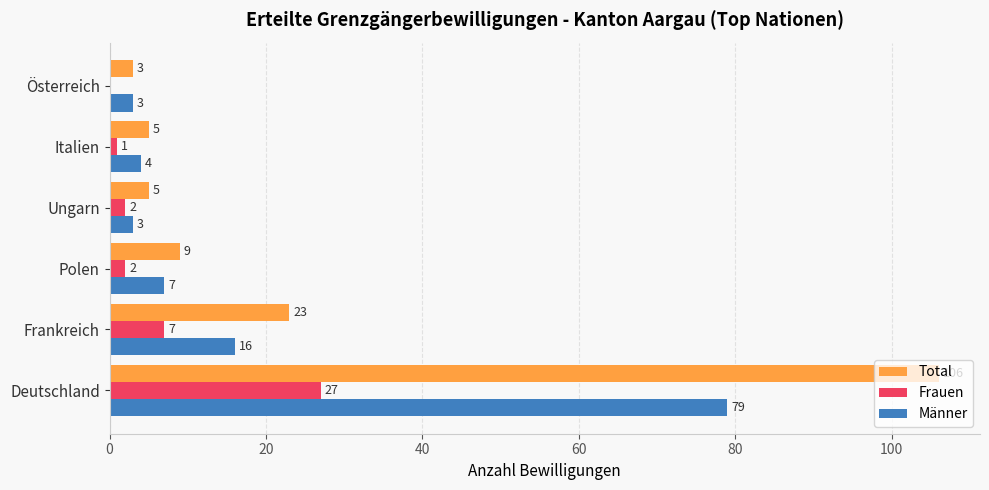

At which category does the chart reach its peak across all series?

Deutschland